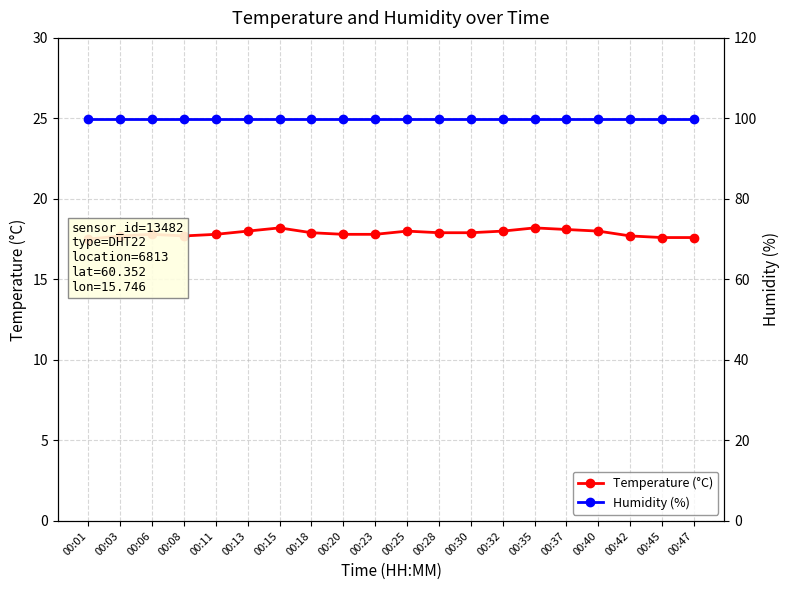

At which category is the sum across all series the highest?

00:15